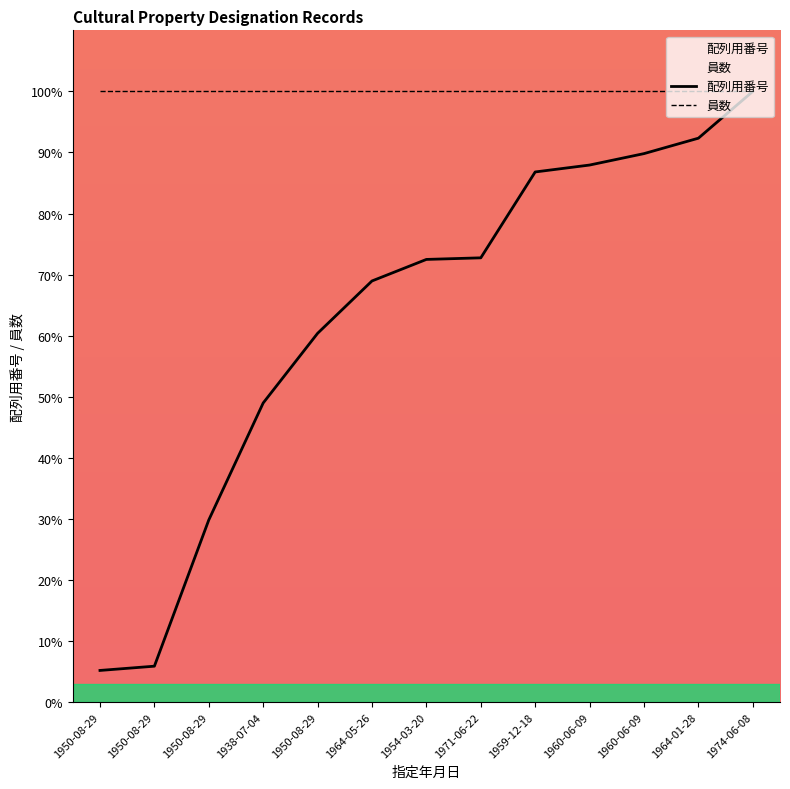

Rank the categories by value from highest to lowest.

1974-06-08, 1964-01-28, 1960-06-09, 1960-06-09, 1959-12-18, 1971-06-22, 1954-03-20, 1964-05-26, 1950-08-29, 1938-07-04, 1950-08-29, 1950-08-29, 1950-08-29